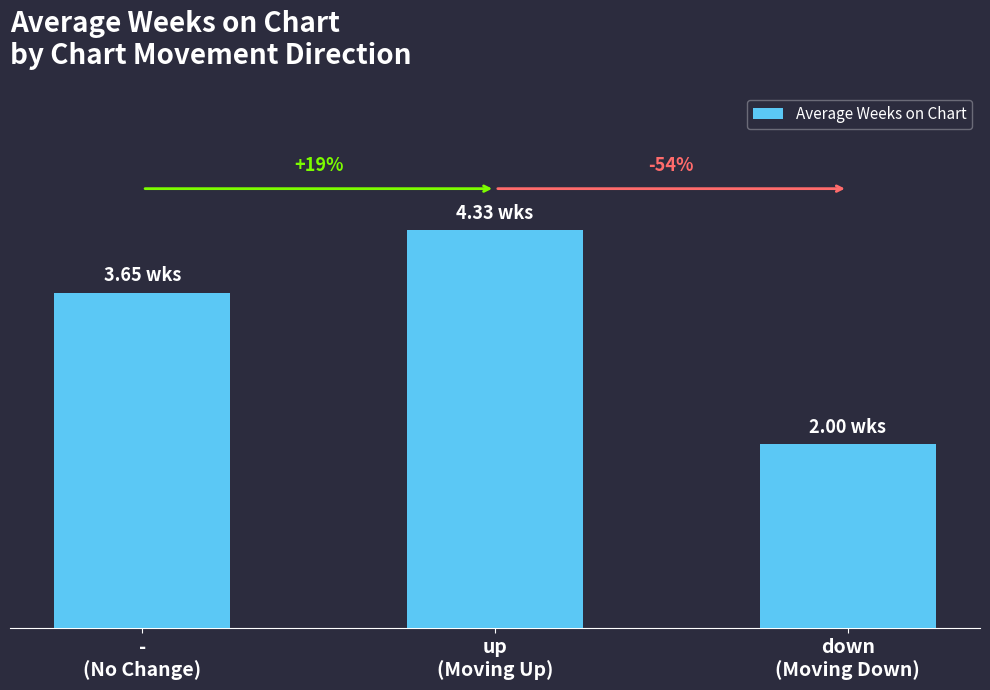

Reading right to left, transcribe all the data shown in this chart.

2.0	4.3	3.6